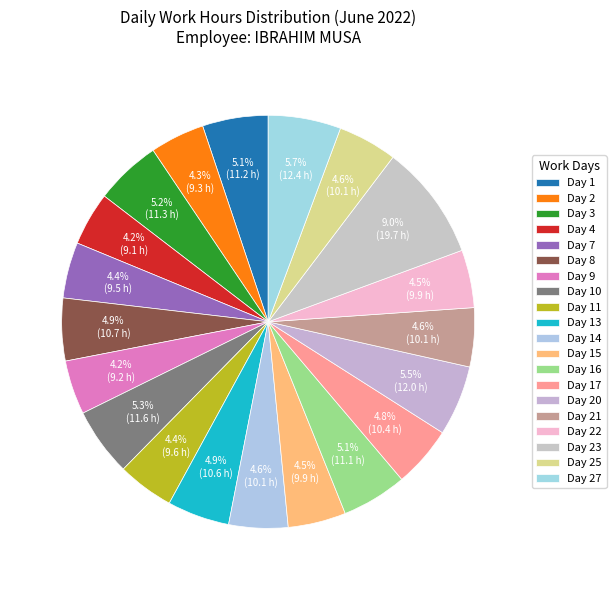

To the nearest percent, what percentage of the pie is Day 21?

5%